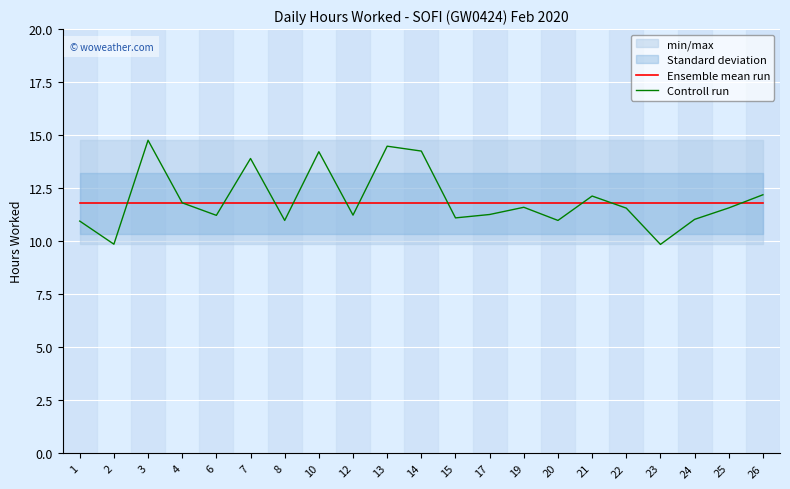

Reading left to right, extract all data points from this chart.

Ensemble mean run: 11.8	11.8	11.8	11.8	11.8	11.8	11.8	11.8	11.8	11.8	11.8	11.8	11.8	11.8	11.8	11.8	11.8	11.8	11.8	11.8	11.8
Controll run: 10.9	9.9	14.8	11.8	11.2	13.9	11.0	14.2	11.2	14.5	14.2	11.1	11.3	11.6	11.0	12.1	11.6	9.8	11.0	11.6	12.2